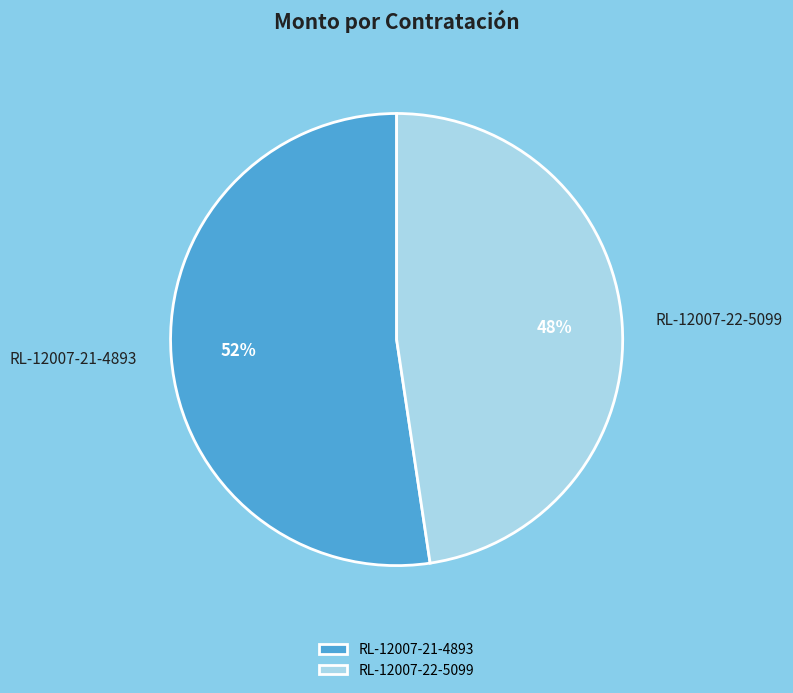

What is the ratio of the value at RL-12007-21-4893 to the value at RL-12007-22-5099?

1.1